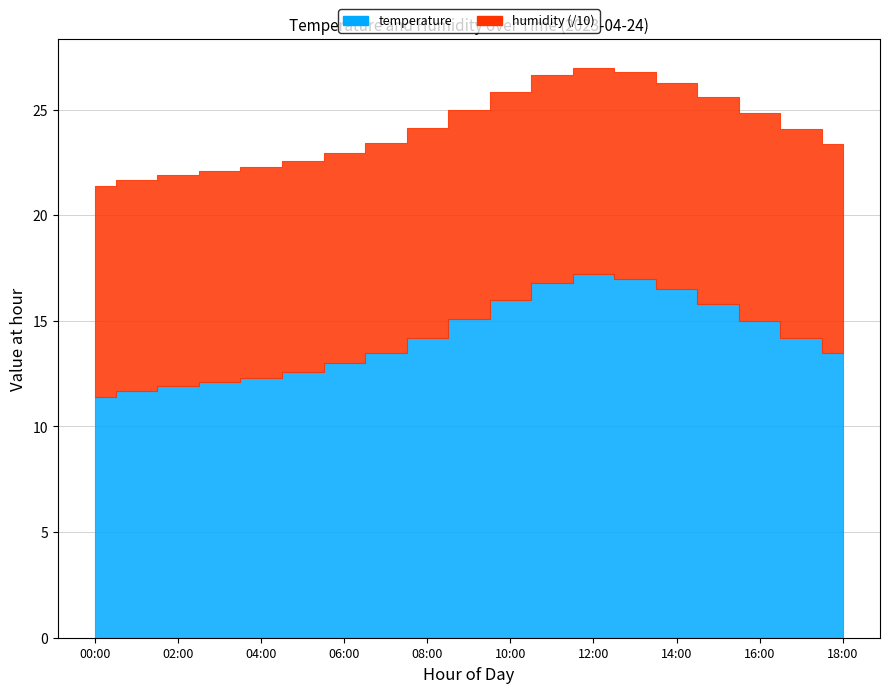

At which label is temperature closest to 14?

08:00